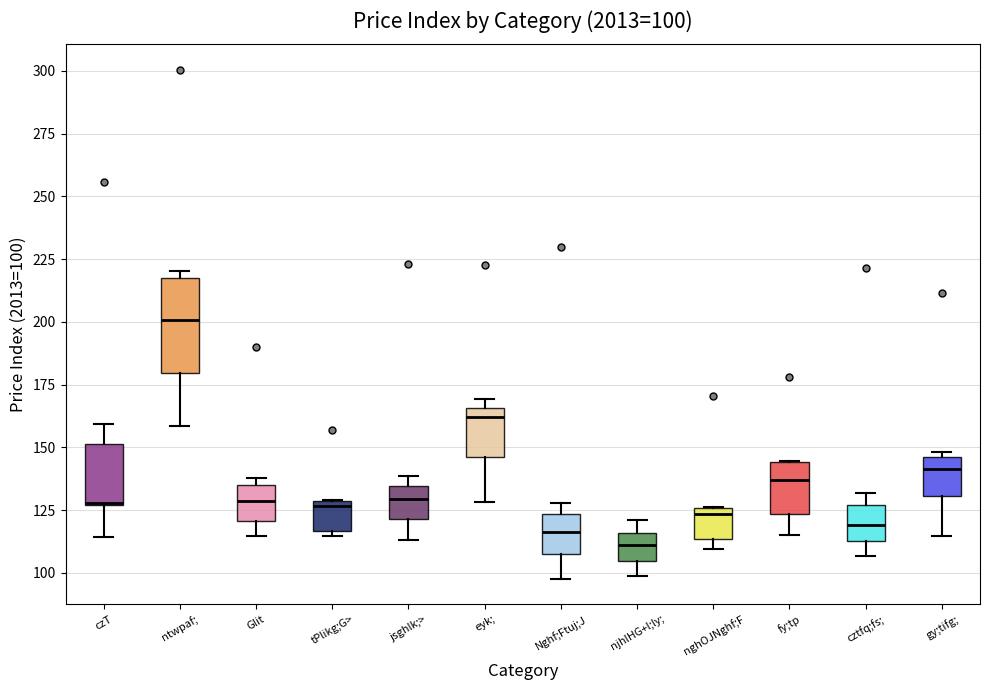

Comparing the boxes themselves (not the whiskers), which one is the tallest?

ntwpaf;